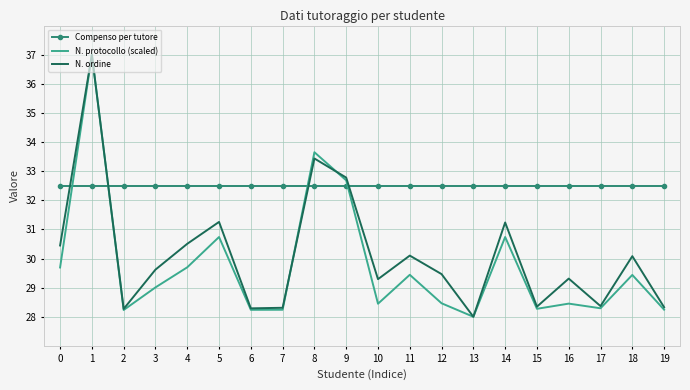

Rank the series at 11 from highest to lowest value.

Compenso per tutore, N. ordine, N. protocollo (scaled)